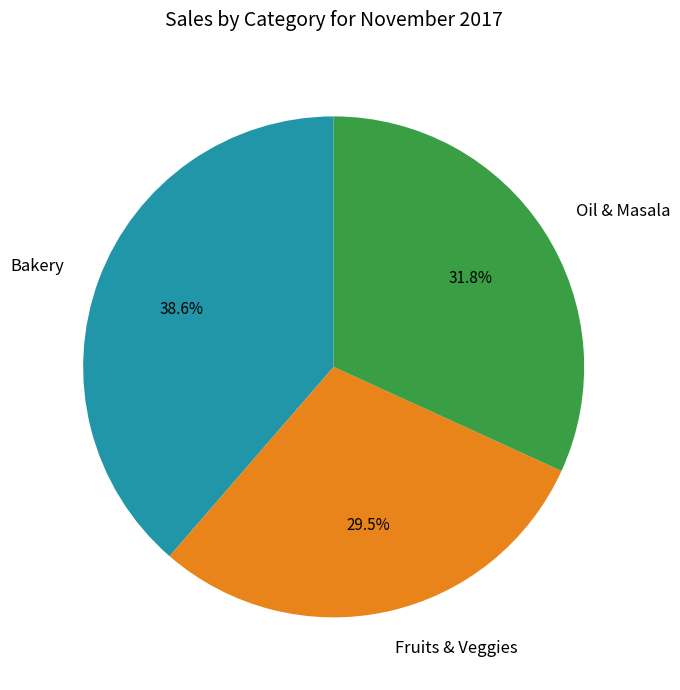

Between Oil & Masala and Bakery, which is larger?

Bakery